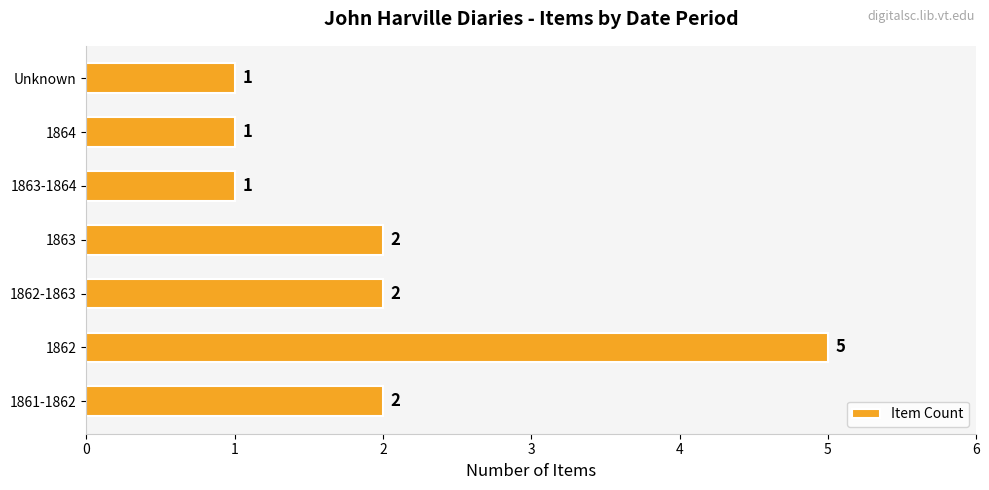

What is the difference between the maximum and minimum values?

4